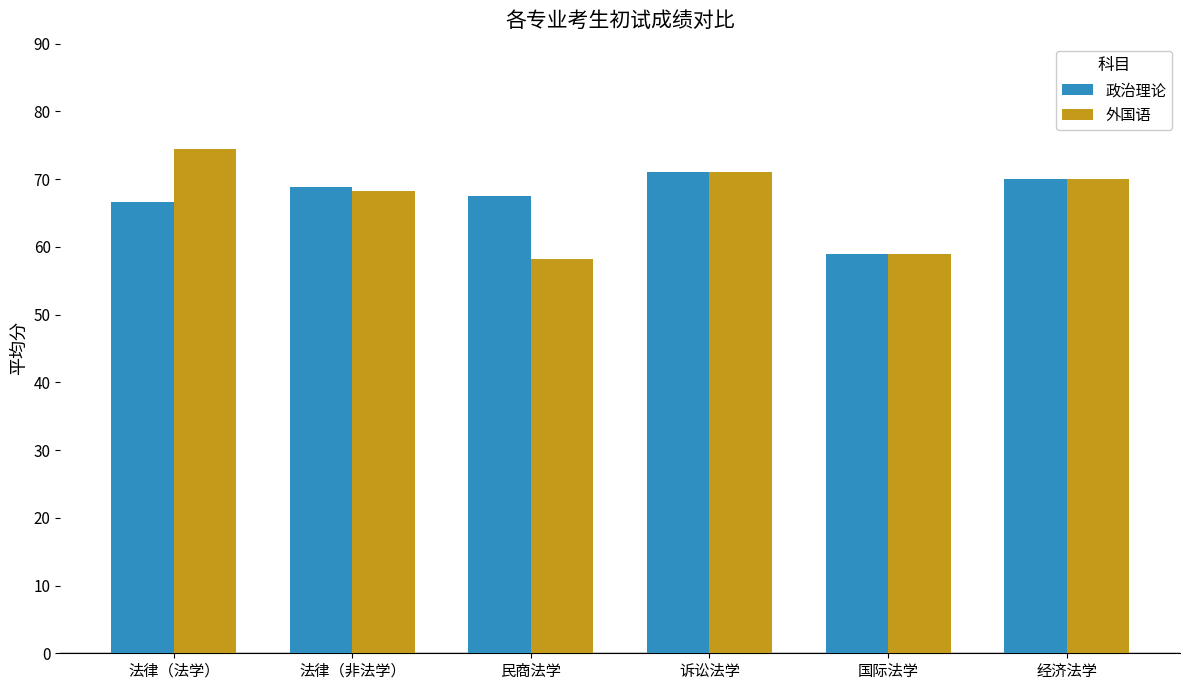

Which series has the largest range (max minus min)?

外国语